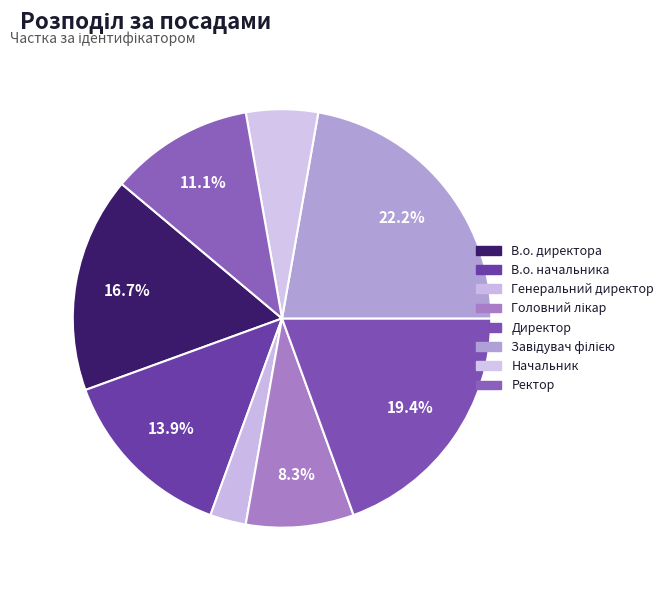

Count the number of slices in the pie.

8